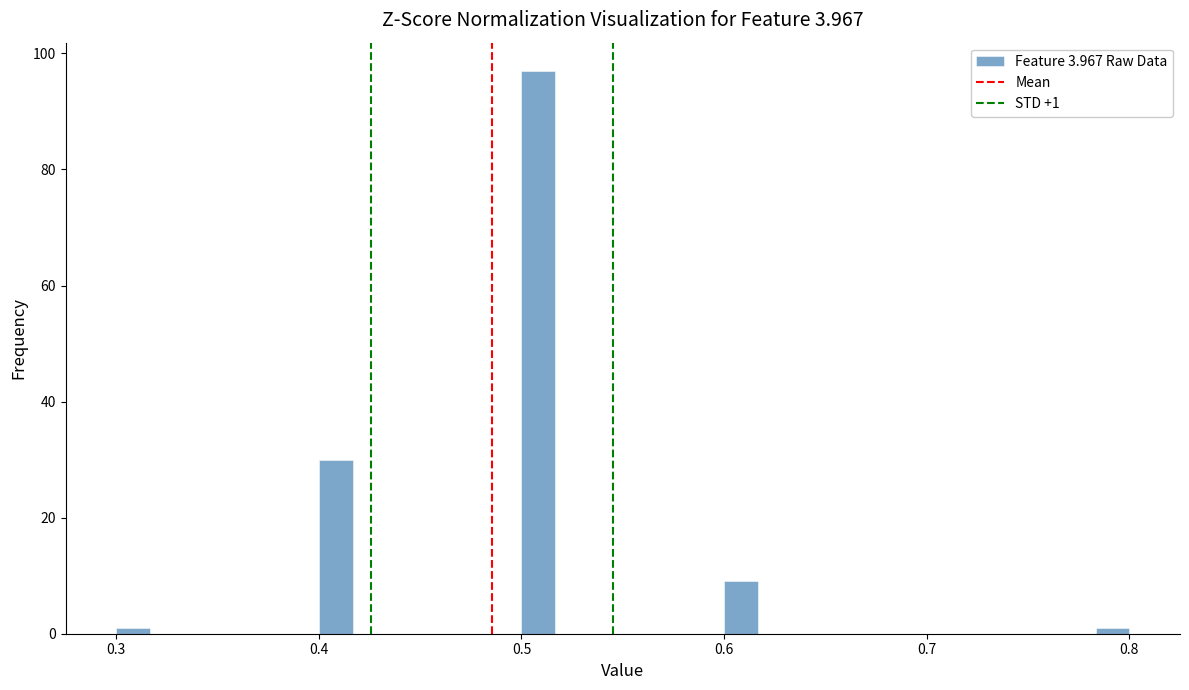

Around what value on the x-axis is the tallest bar? Give the approximate position of its centre, as read against the axis.

0.51